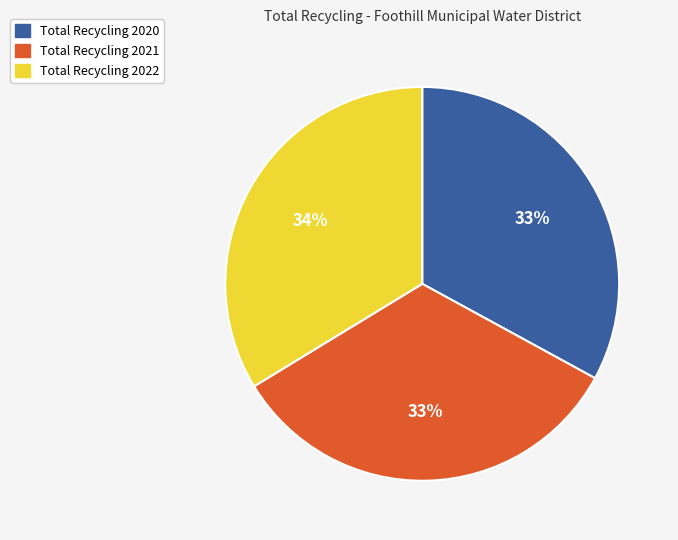

Does any single category account for the majority?

No